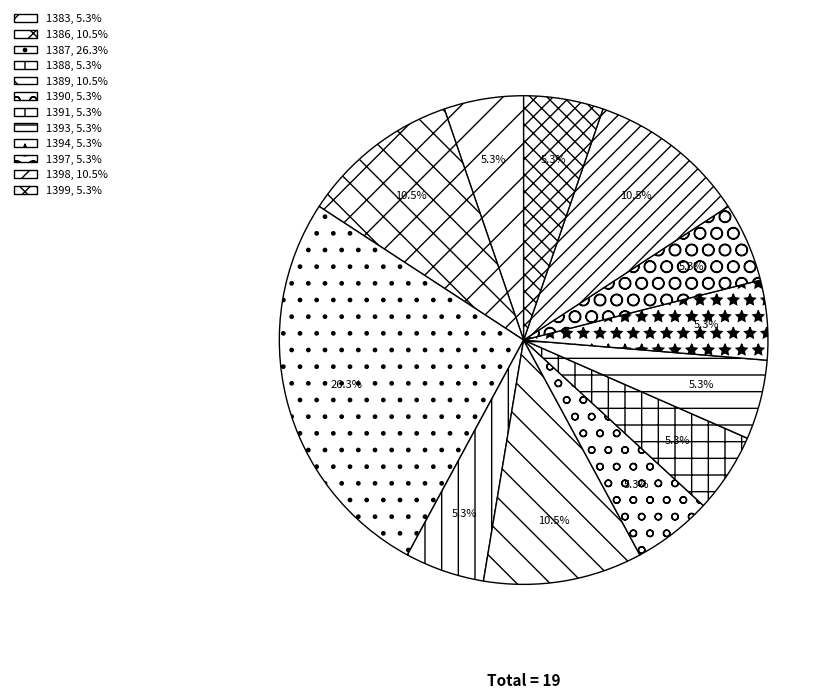

To the nearest percent, what percentage of the pie is 1398?

11%